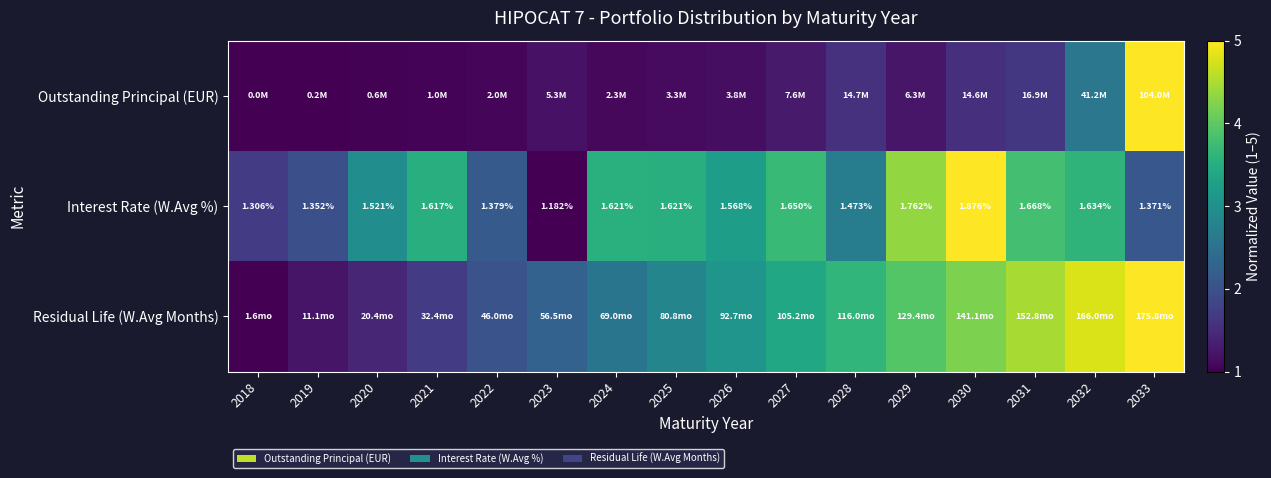

What is the average value of the Outstanding Principal (EUR) series?

1.5